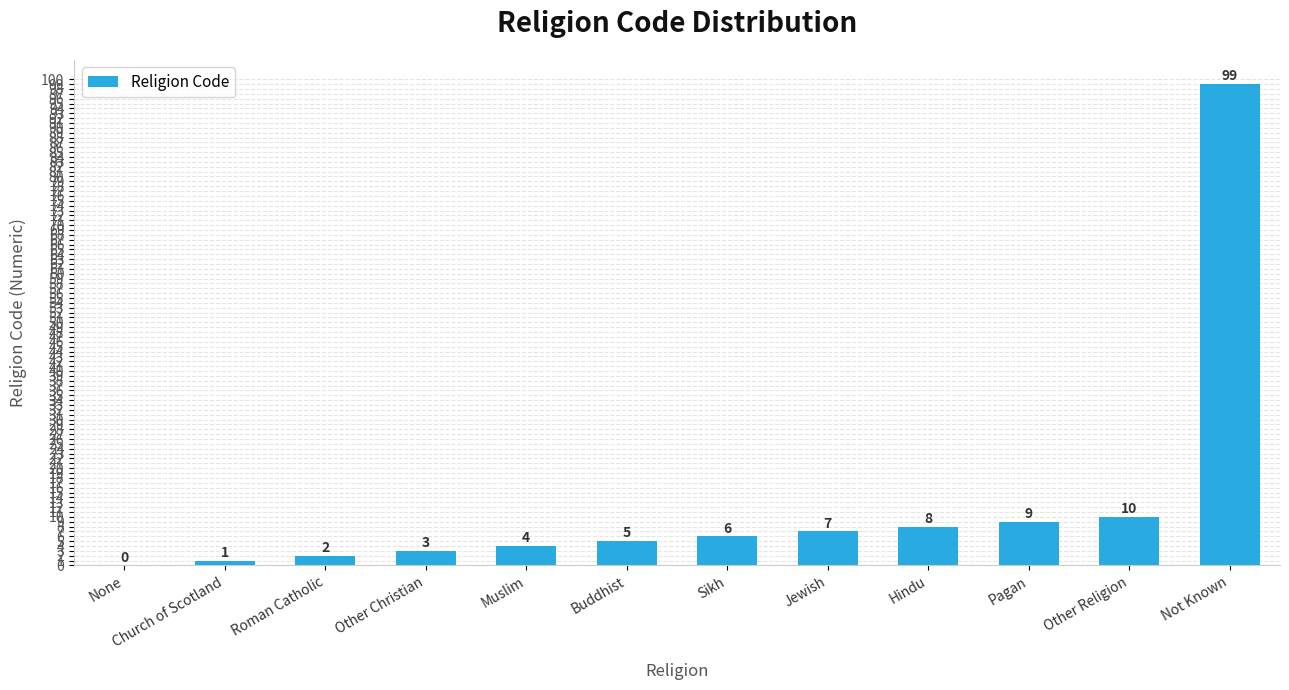

At which category does the chart reach its peak across all series?

Not Known